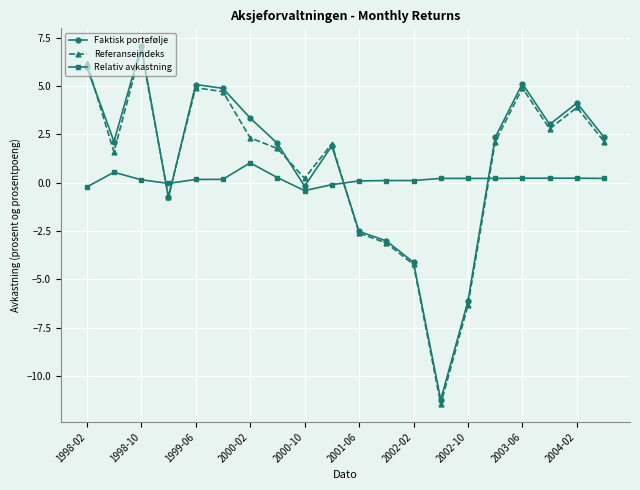

How many interior local valleys does the Referanseindeks series have?

5